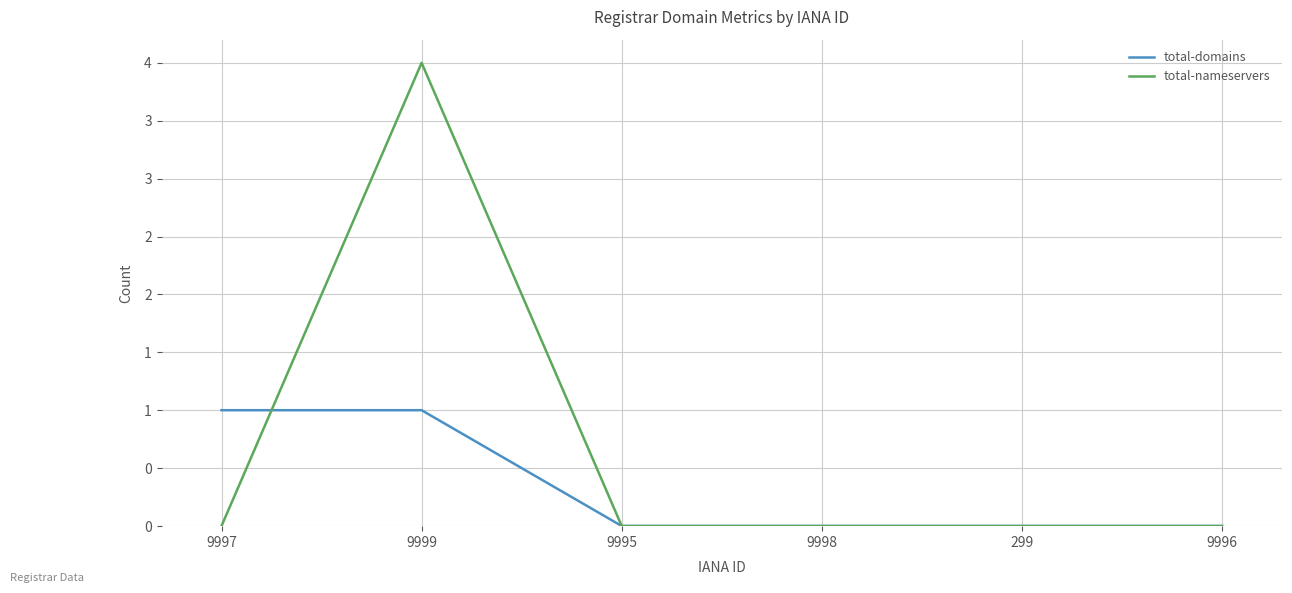

Does the chart have visible grid lines?

Yes